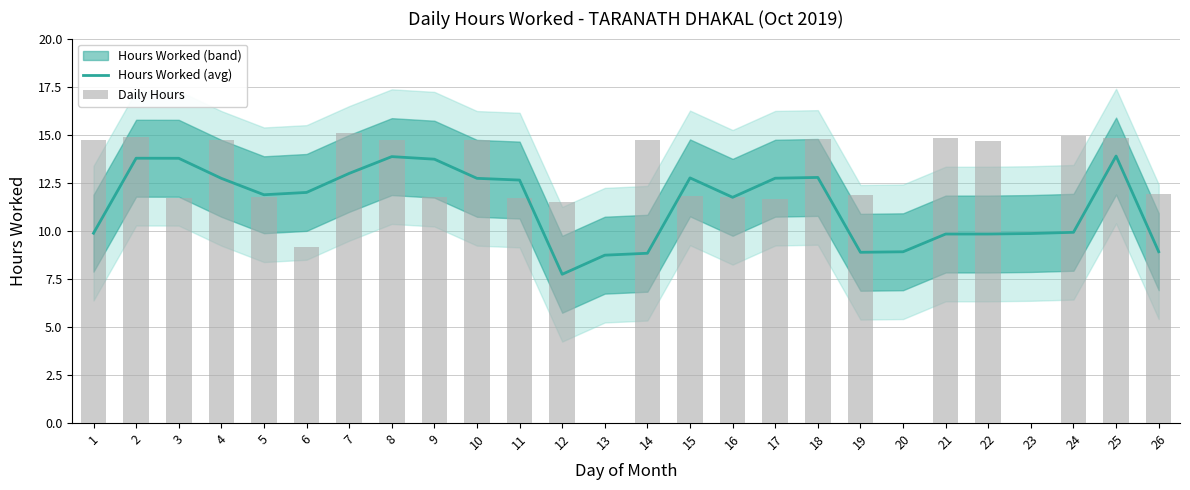

What is the difference between the highest and lowest values at 25?

1.0